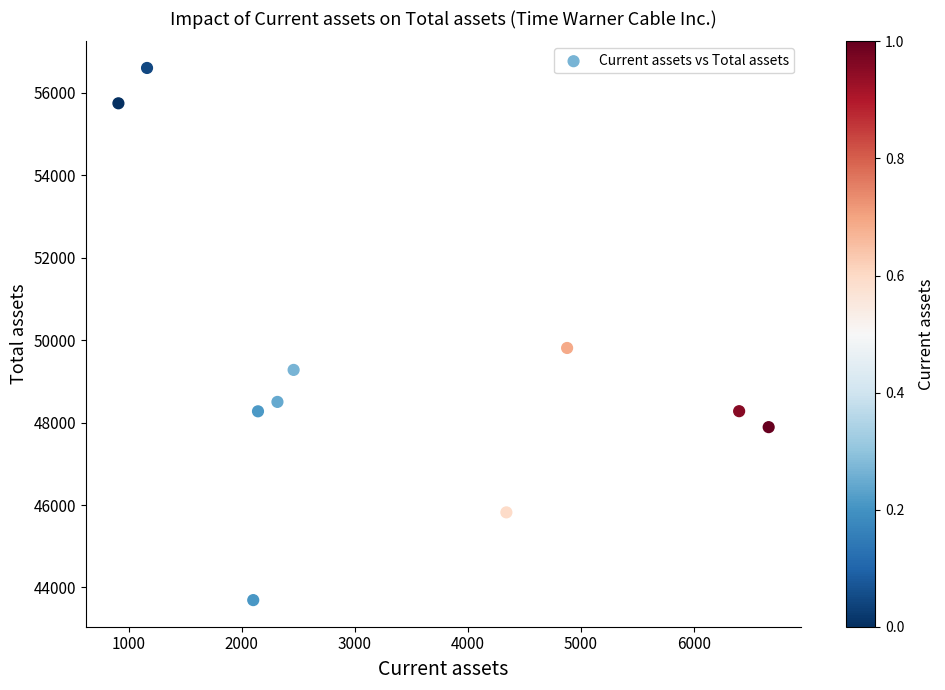

What is the range of Y values (max minus min)?

12906